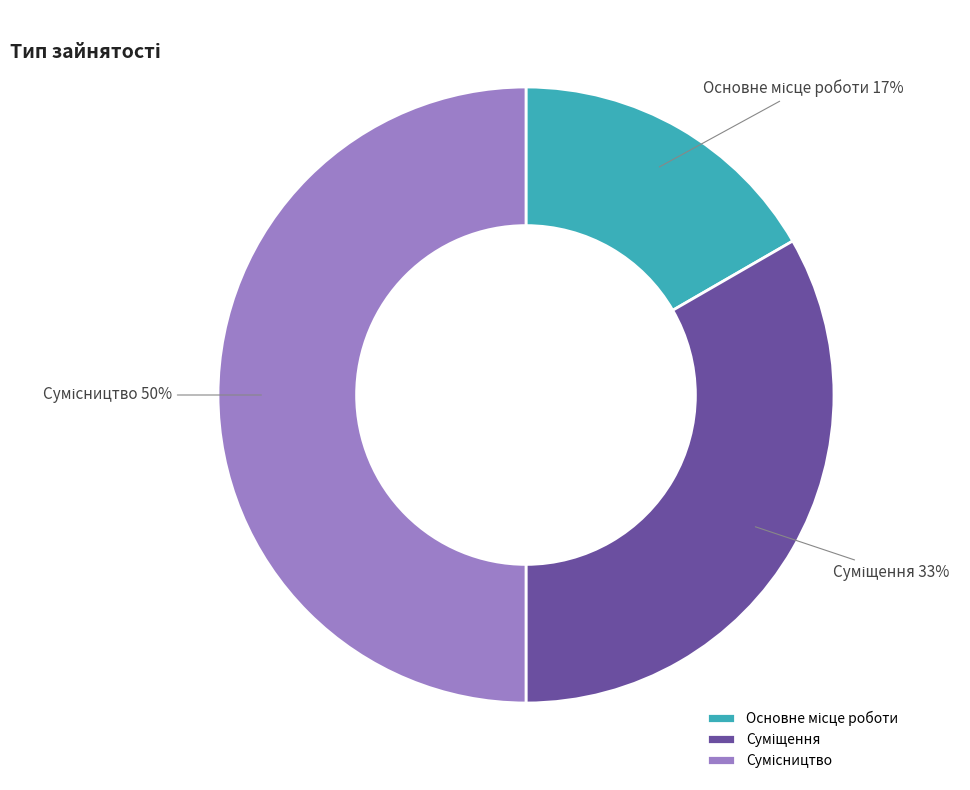

To the nearest percent, what is the average slice percentage?

33%